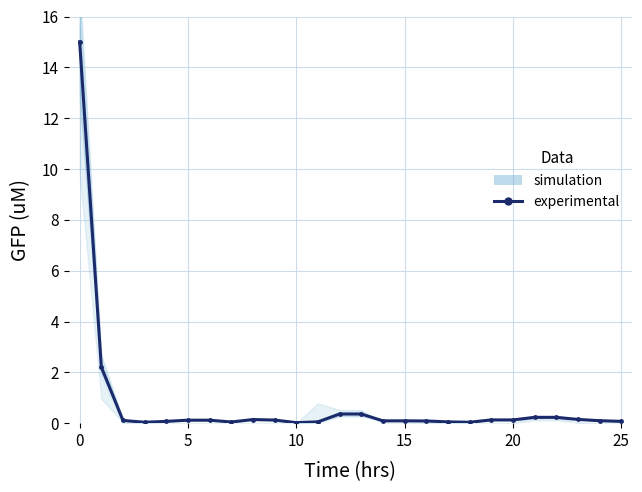

What is the average value?

0.8